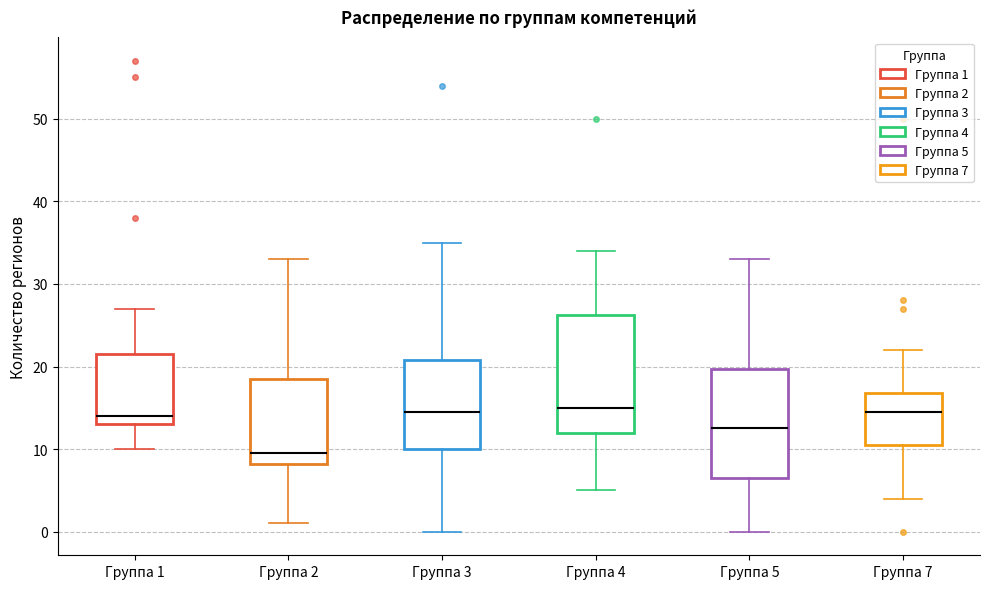

Where does the lower whisker of the box for Группа 1 end on the y-axis? The values are not printed on the chart, so give them approximately, as read against the axis.

10